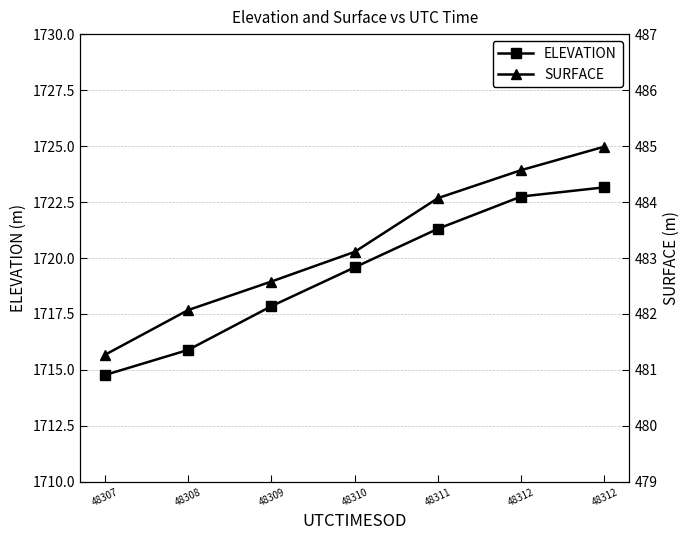

Which label corresponds to the smallest value in the chart?

48307